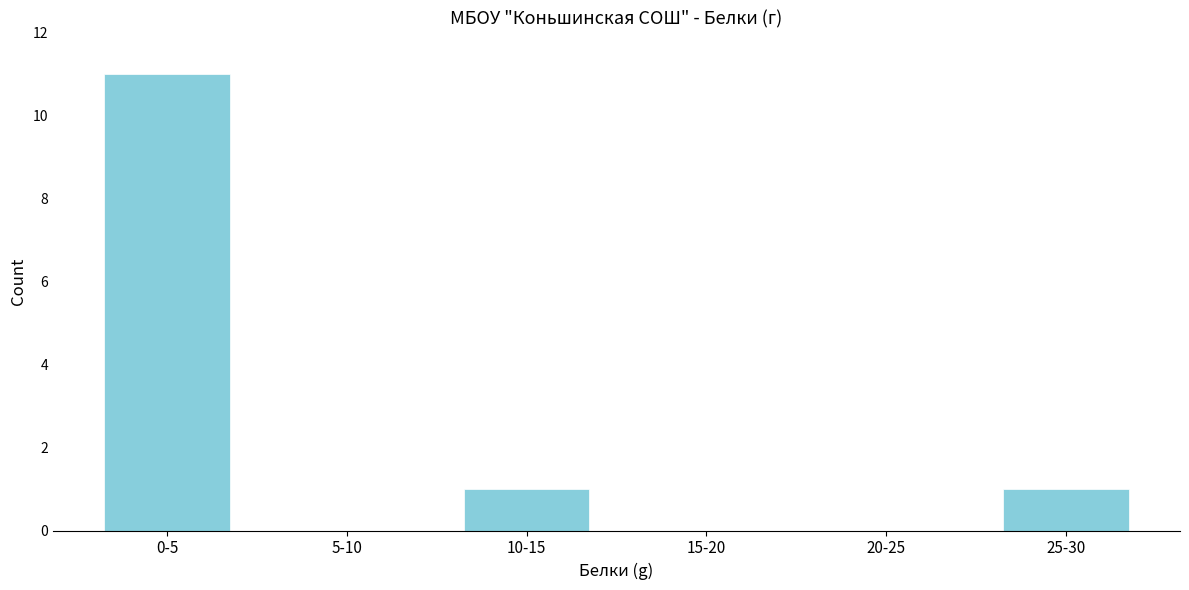

Reading left to right, transcribe all the data shown in this chart.

0-5=11	5-10=0	10-15=1	15-20=0	20-25=0	25-30=1